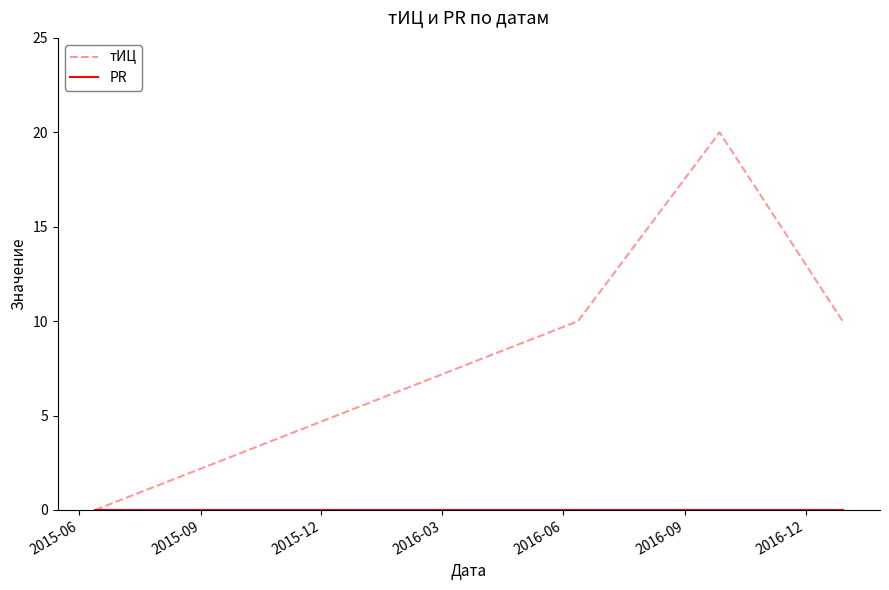

At how many categories does at least one series exceed 1?

3